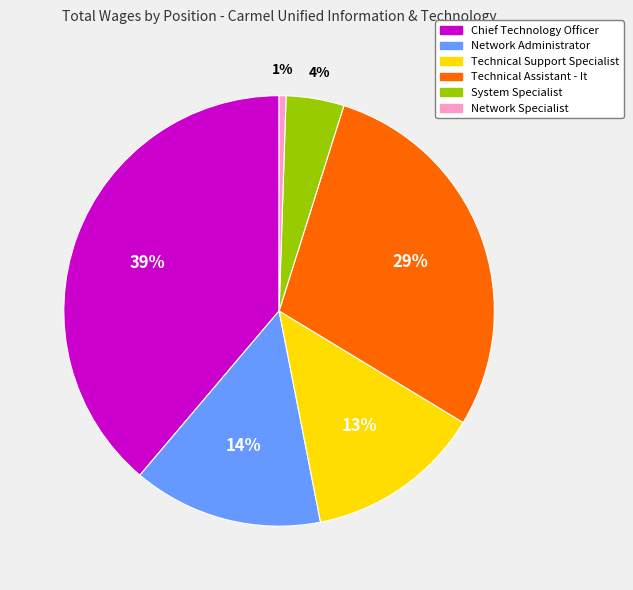

To the nearest percent, what is the average slice percentage?

17%